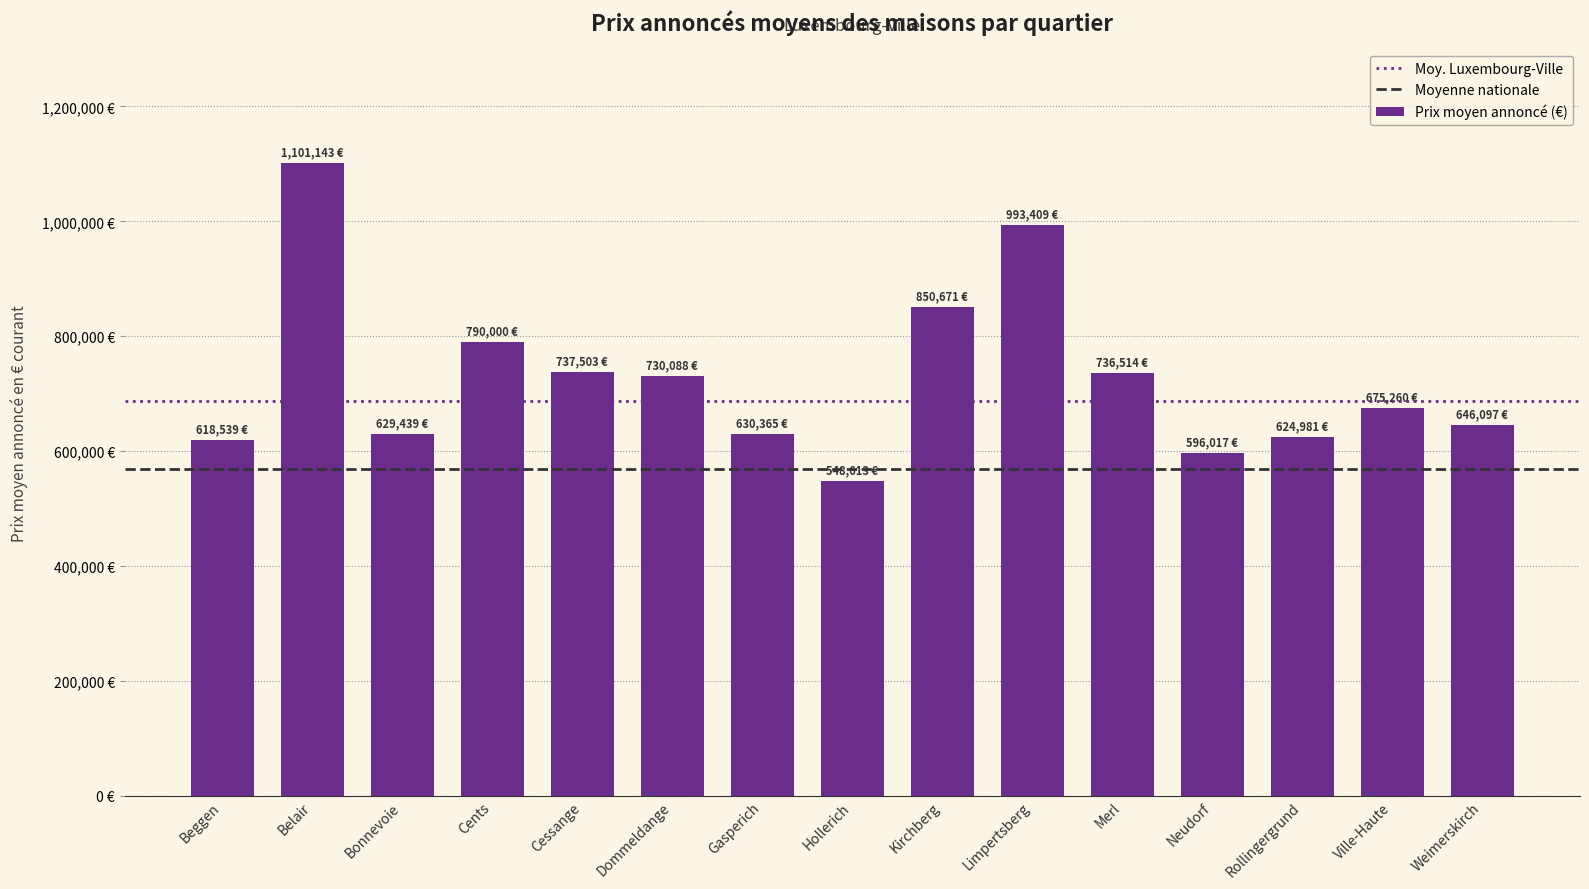

True or false: the data shows 646097 at Weimerskirch.

True